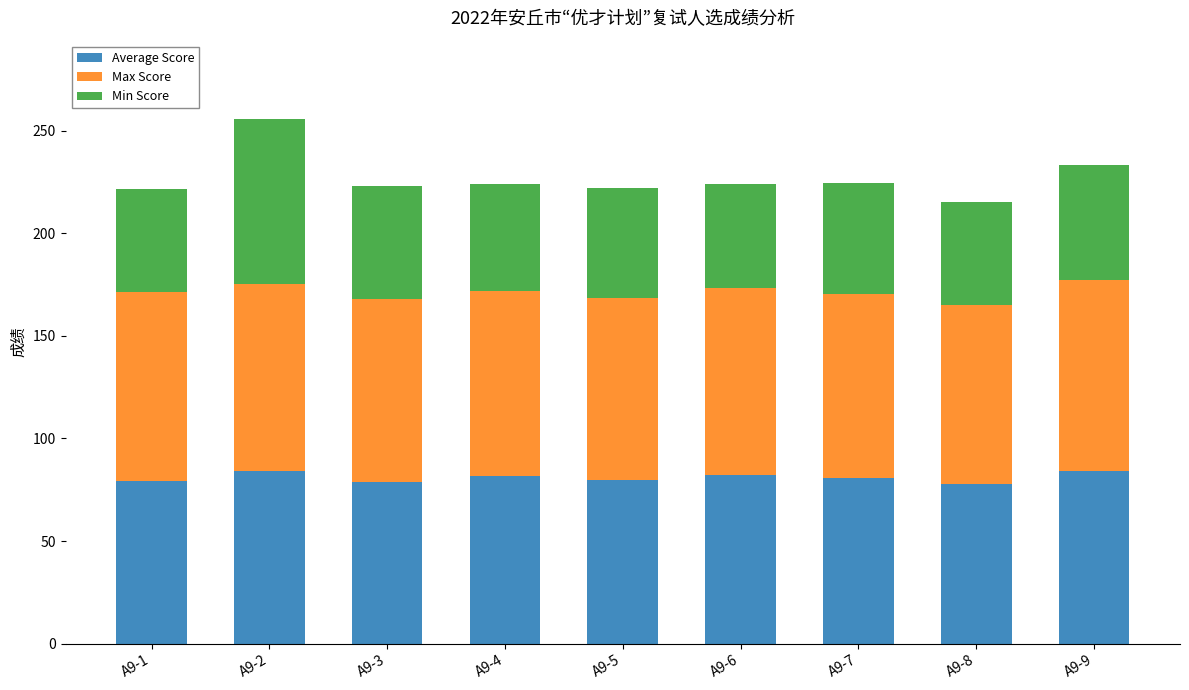

What is the minimum value for Average Score?

77.6